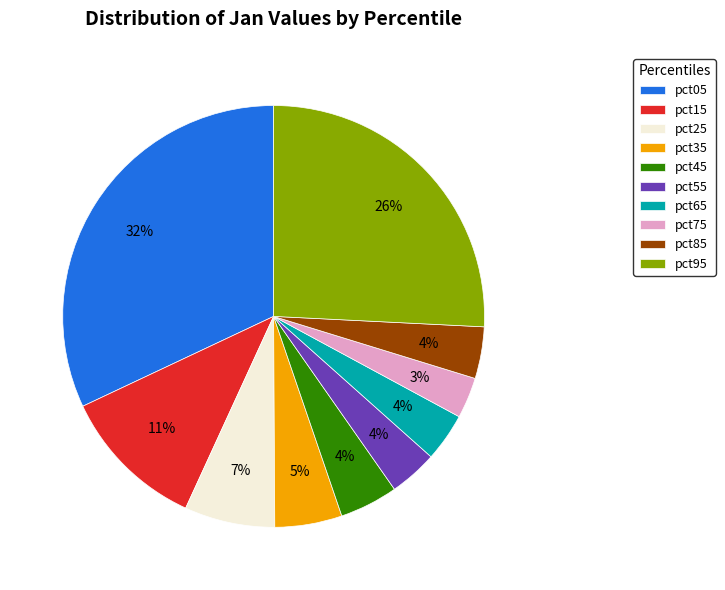

Does any single category account for the majority?

No